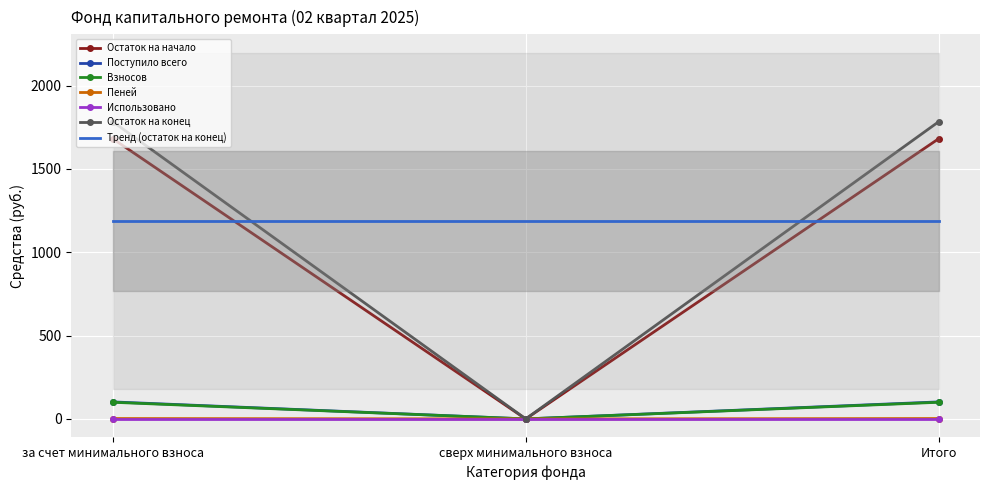

Which category has the lowest value in the Остаток на начало series?

сверх минимального взноса